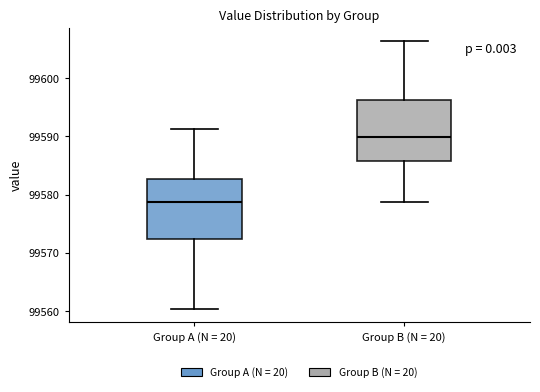

Where does the median line of the box for Group B (N = 20) sit on the y-axis? The values are not printed on the chart, so give them approximately, as read against the axis.

99590